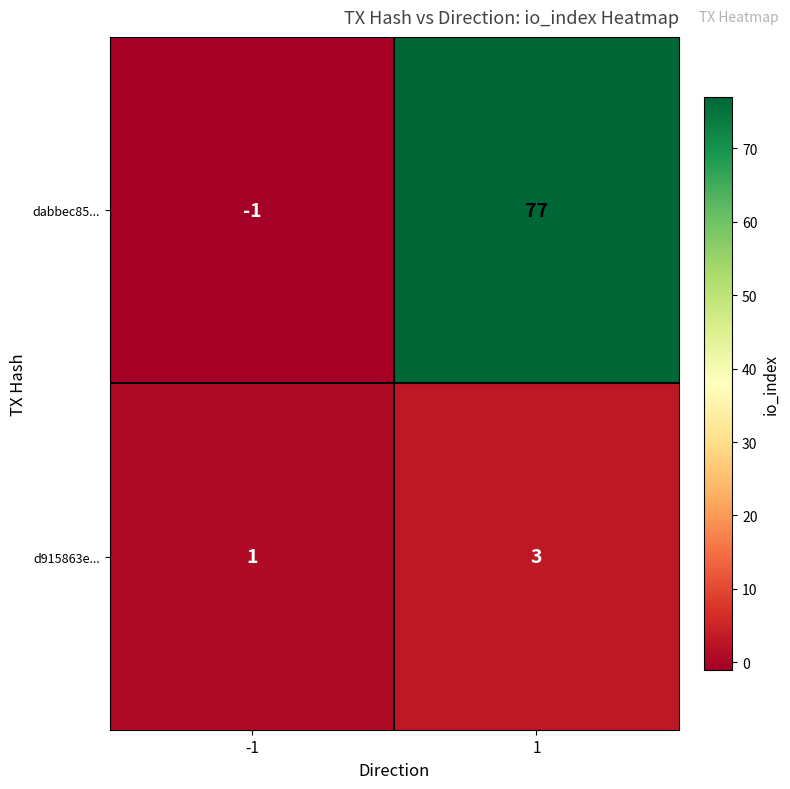

How many distinct data groups are displayed?

2